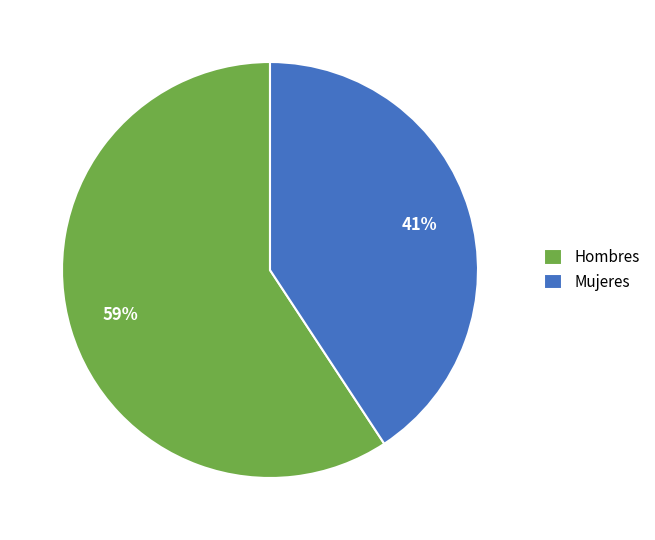

Between Mujeres and Hombres, which is larger?

Hombres